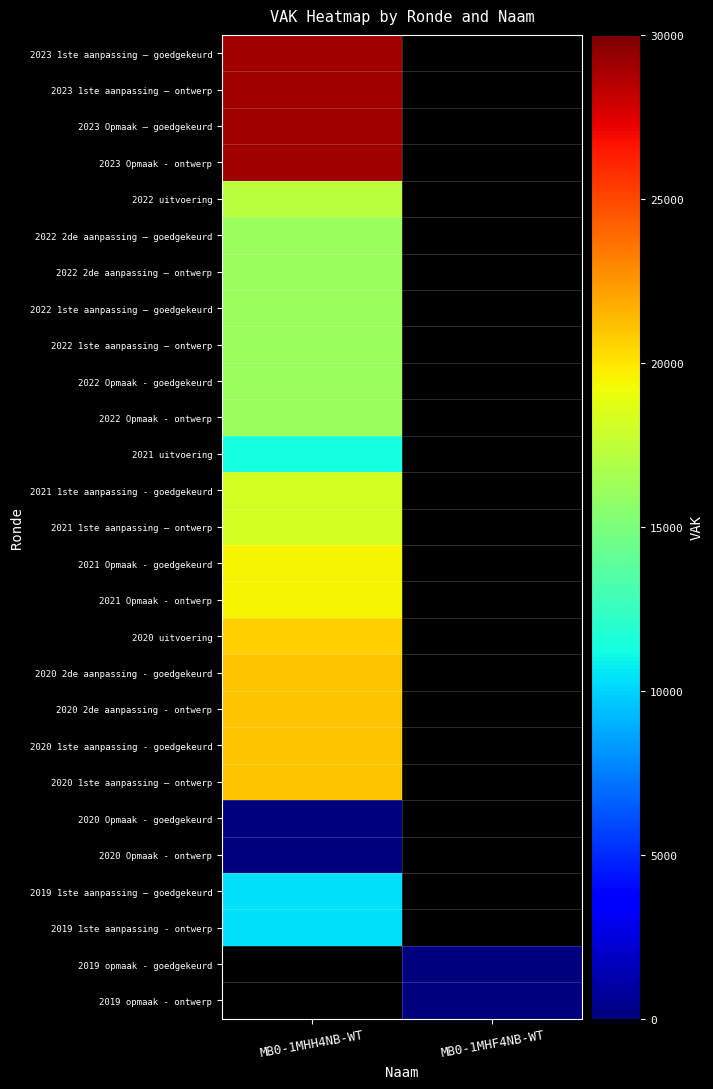

How many categories are shown in the chart?

2